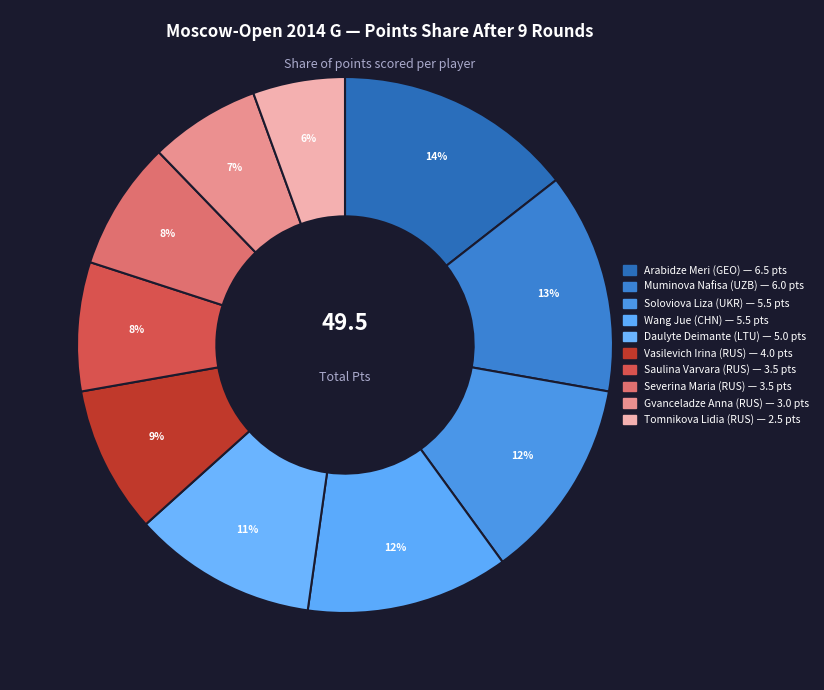

Count the number of slices in the pie.

10